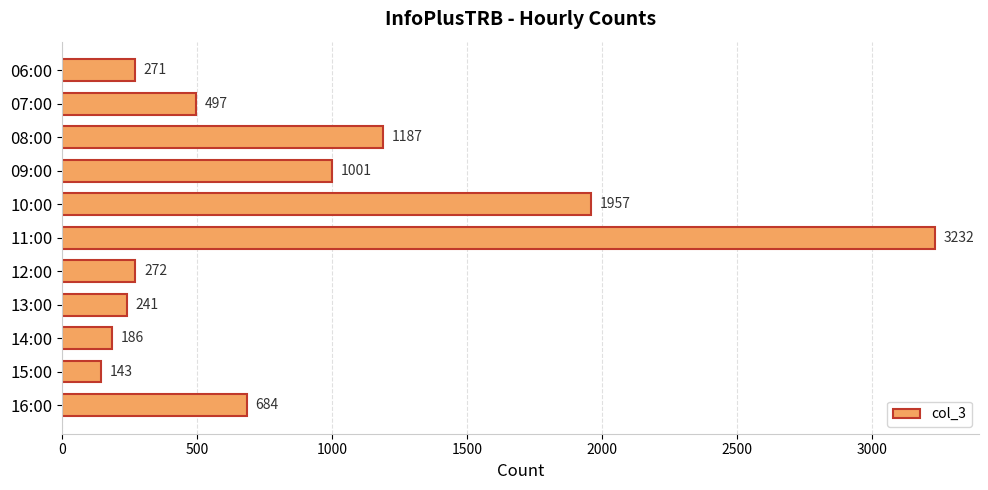

Reading top to bottom, list all the values displayed in this chart.

06:00=271	07:00=497	08:00=1187	09:00=1001	10:00=1957	11:00=3232	12:00=272	13:00=241	14:00=186	15:00=143	16:00=684